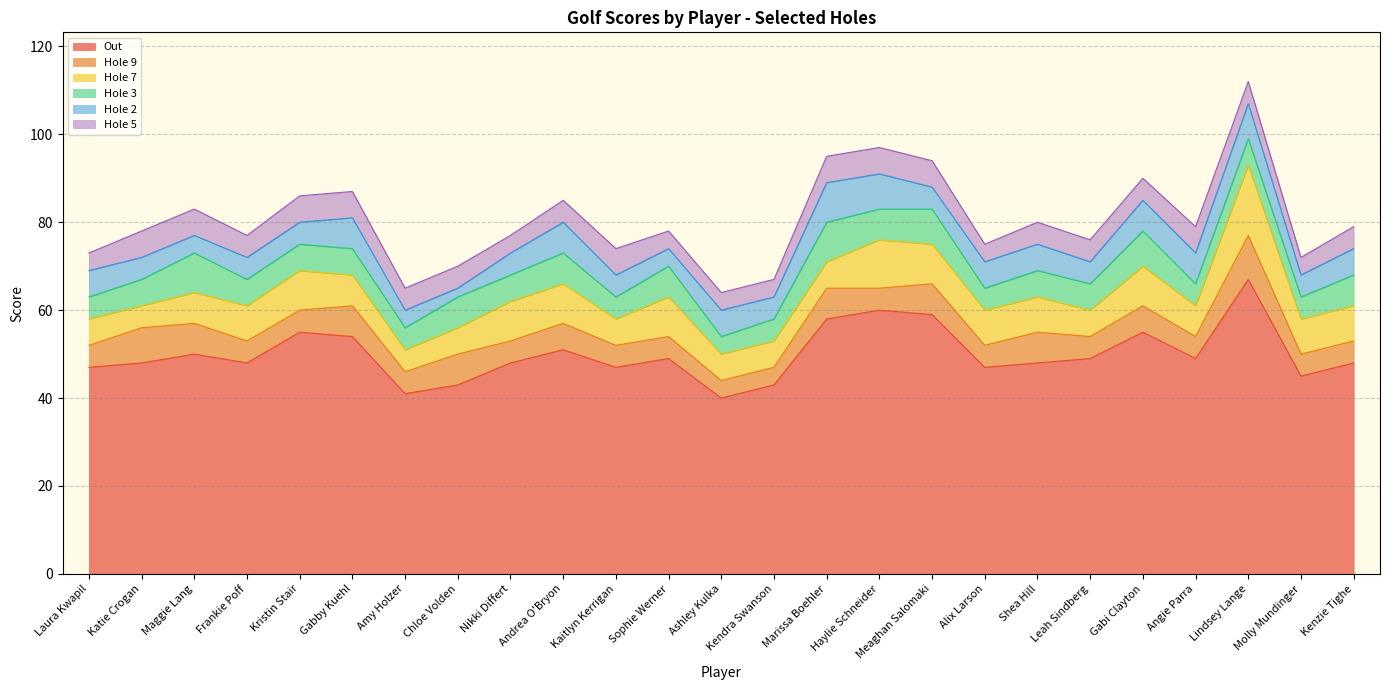

What is the difference between the highest and lowest values at Laura Kwapil?

43